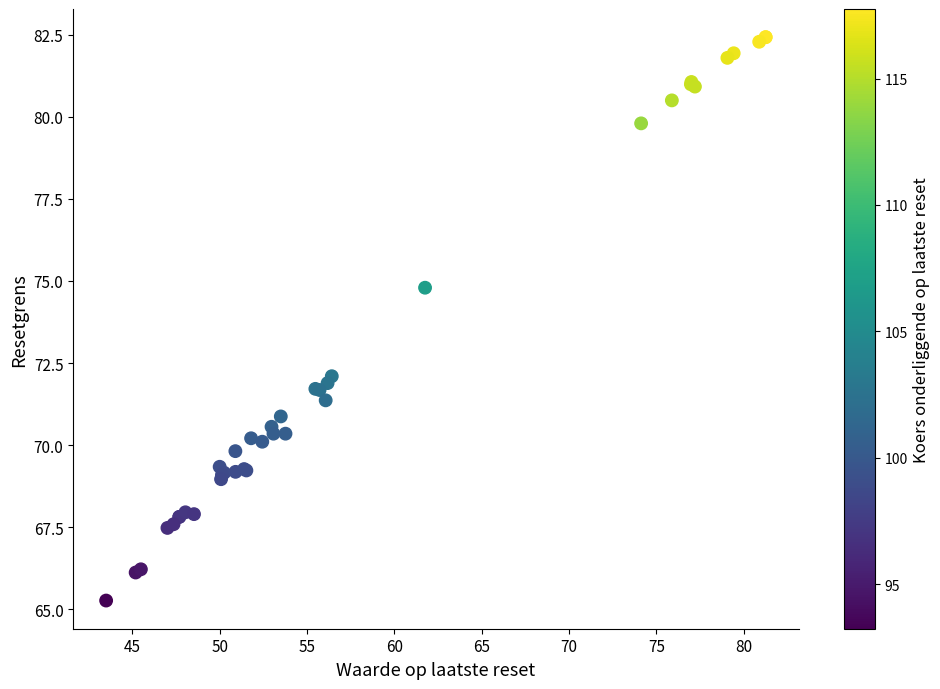

What Y value in the scatter plot is closest to 73?

72.1